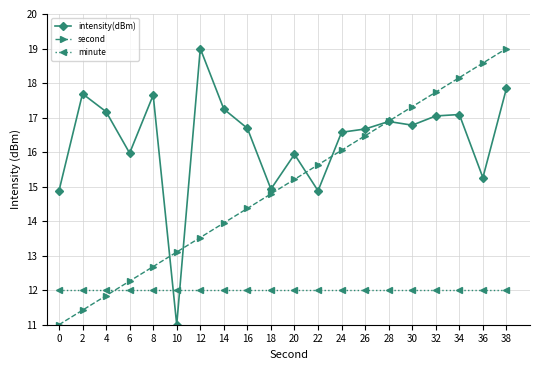

What are all the series names shown in the legend?

intensity(dBm), second, minute